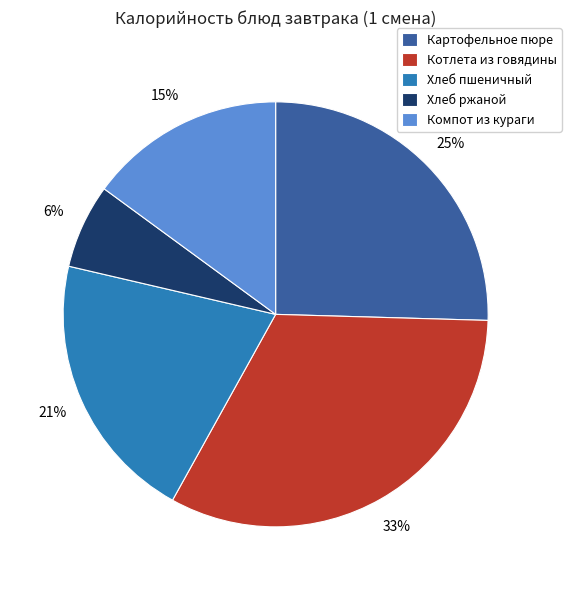

Between Хлеб ржаной and Хлеб пшеничный, which is larger?

Хлеб пшеничный